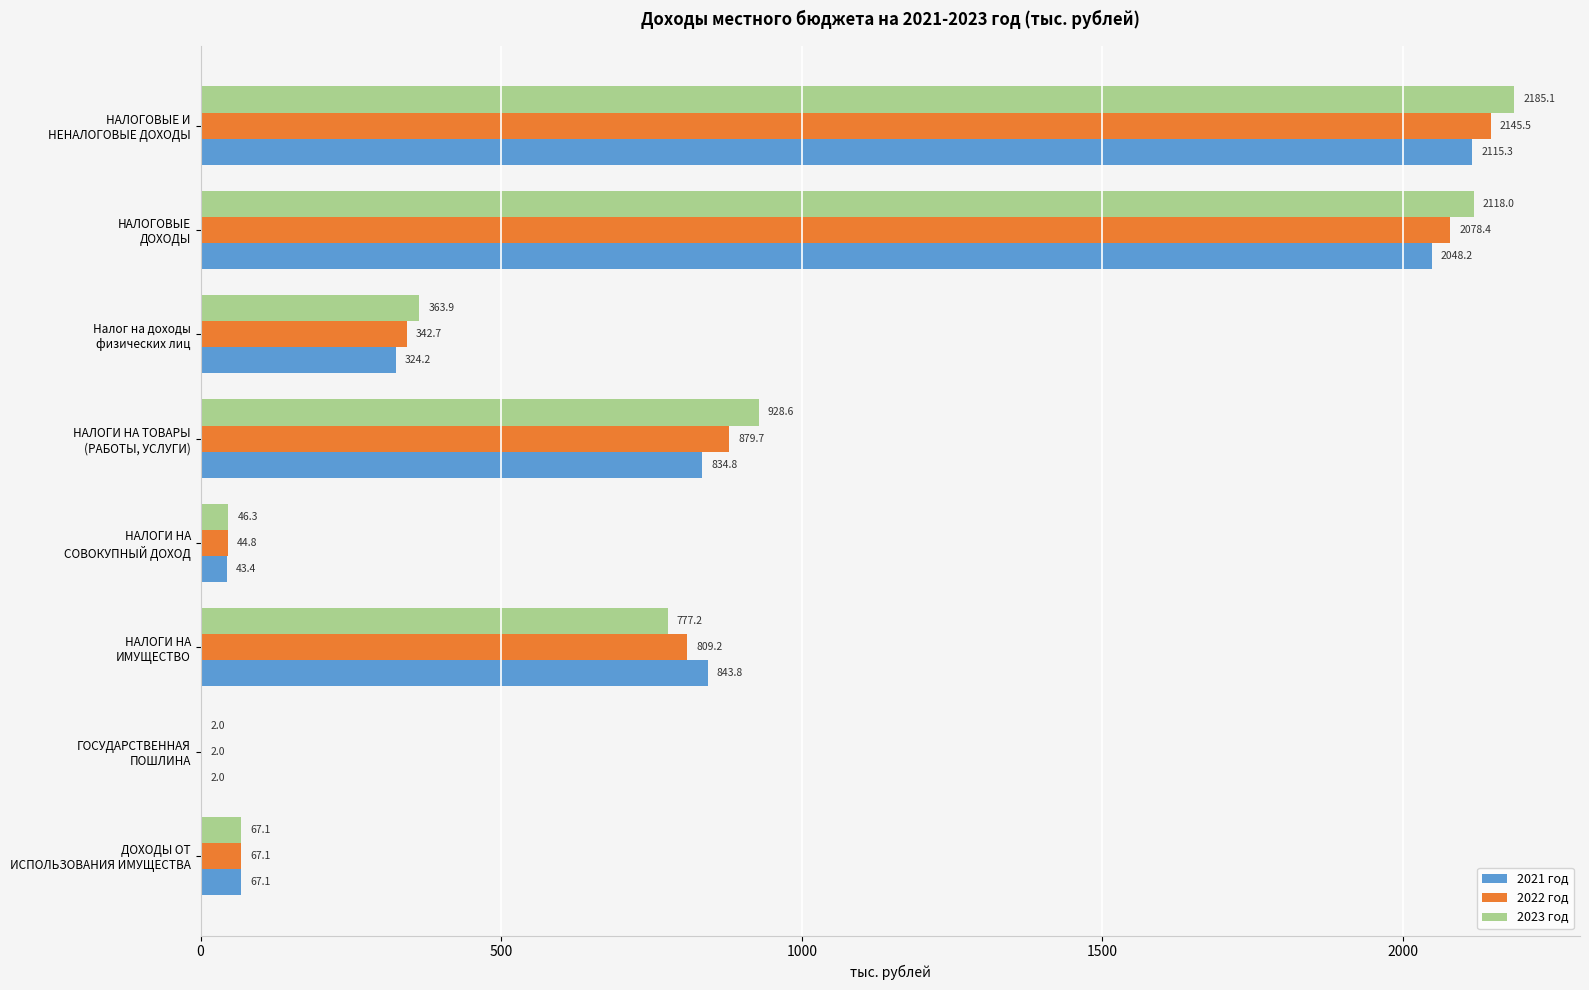

Which series has the largest total across all categories?

2023 год